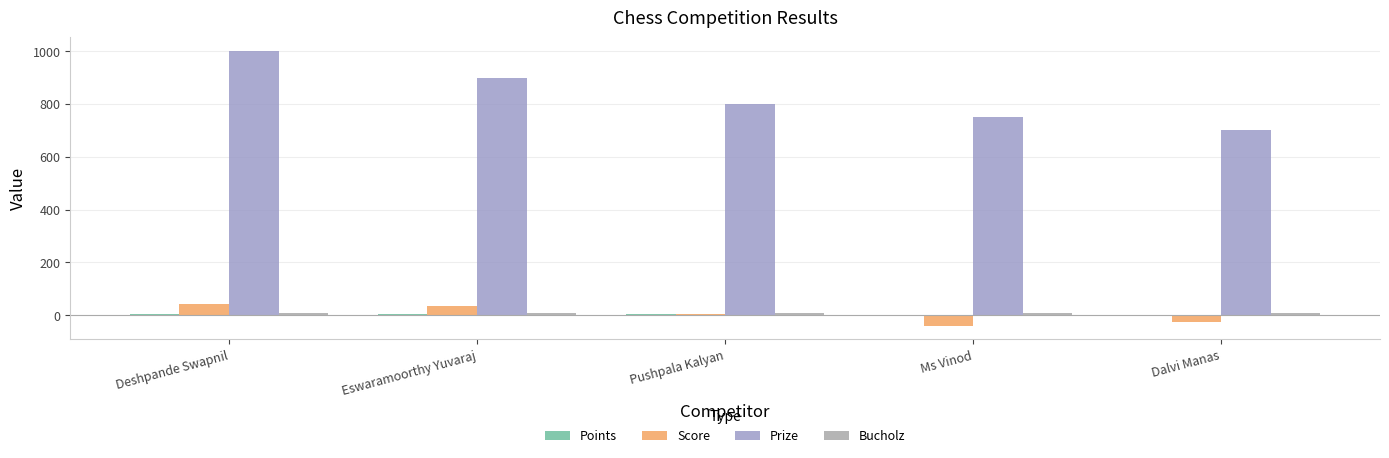

What is the spread (max minus min) of values at Deshpande Swapnil?

994